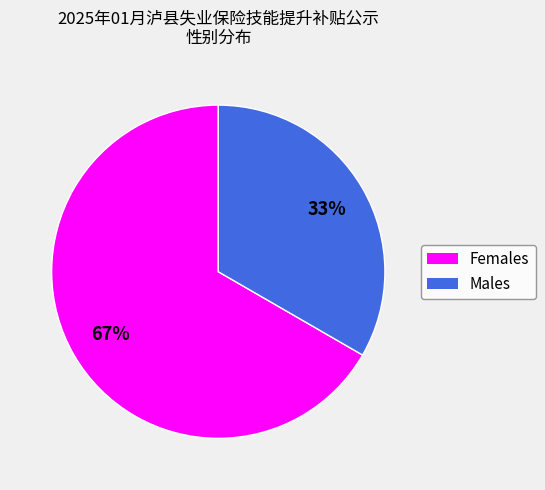

Does any single category account for the majority?

Yes